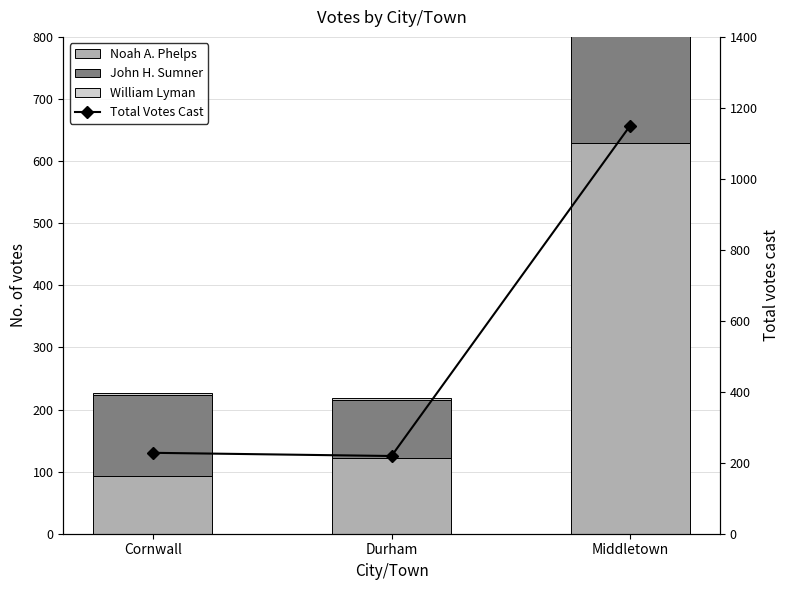

Does the chart contain stacked bars?

No